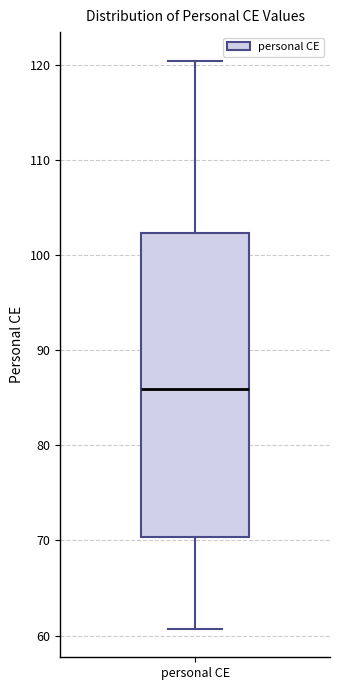

Where is the lower edge of the box for personal CE on the y-axis? The values are not printed on the chart, so give them approximately, as read against the axis.

70